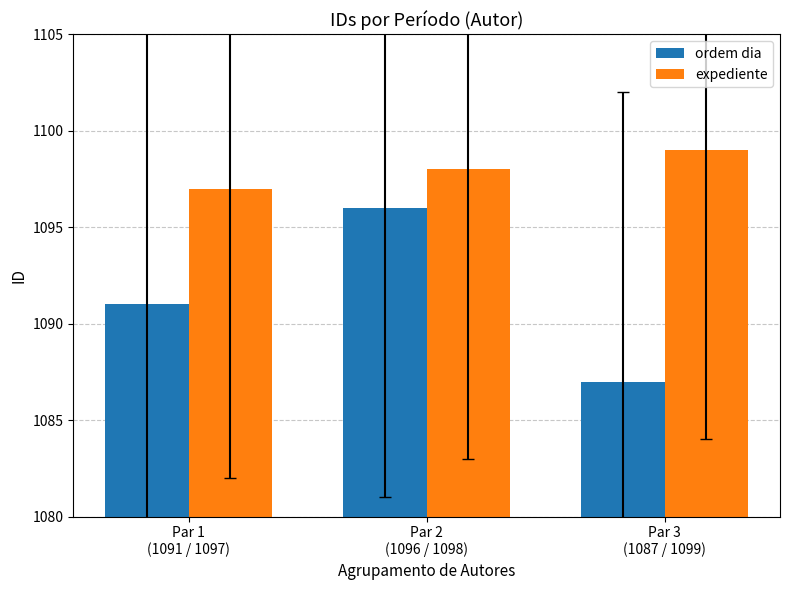

What are all the series names shown in the legend?

ordem dia, expediente